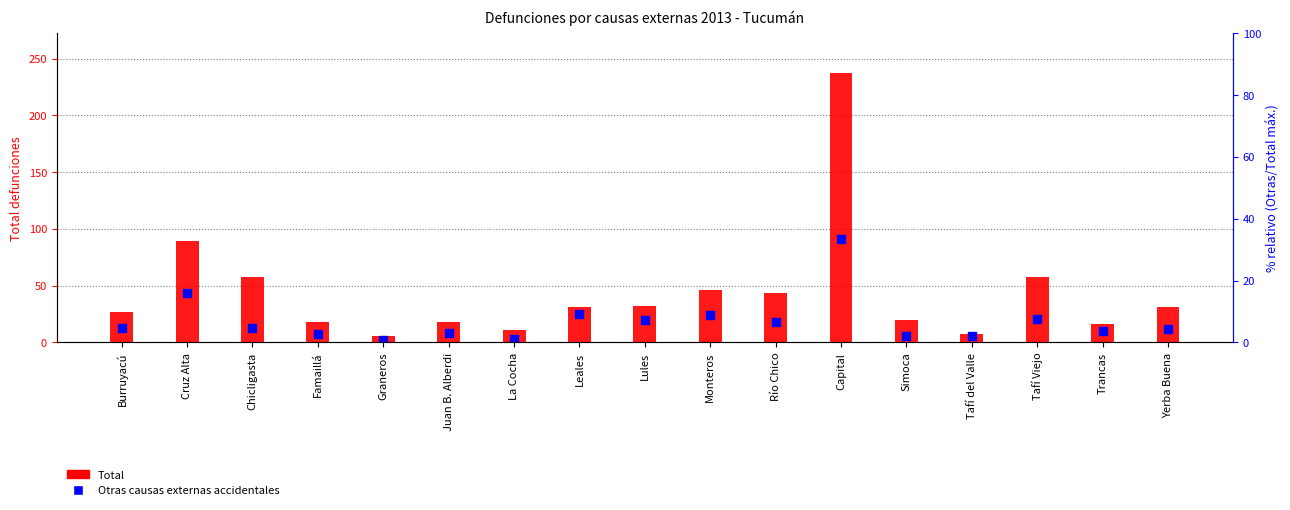

Which series has the largest Y range (max minus min)?

Total